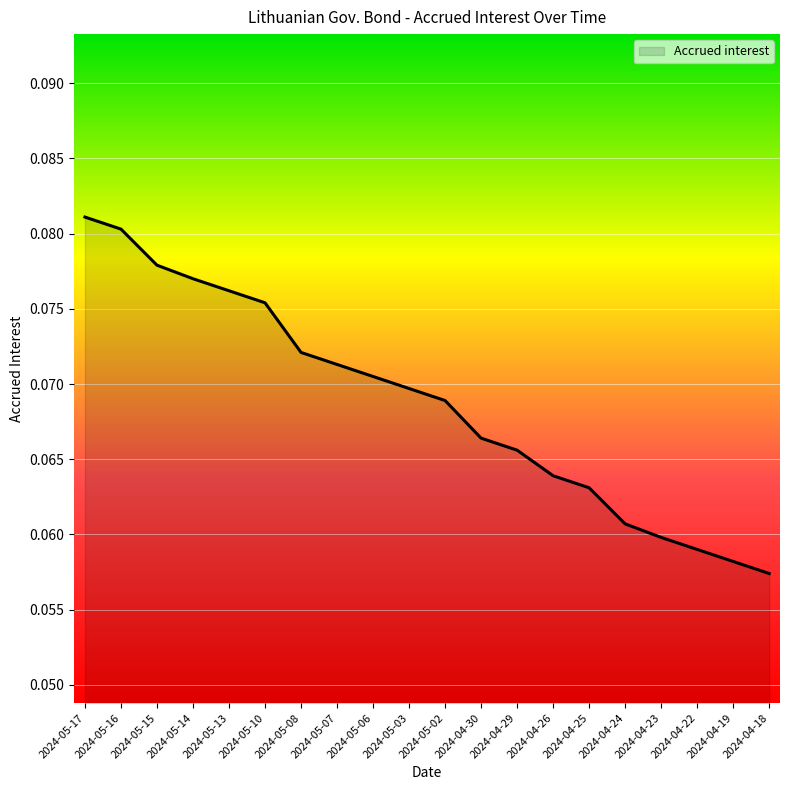

Is it true that the value at 2024-05-14 is 0.0?

False